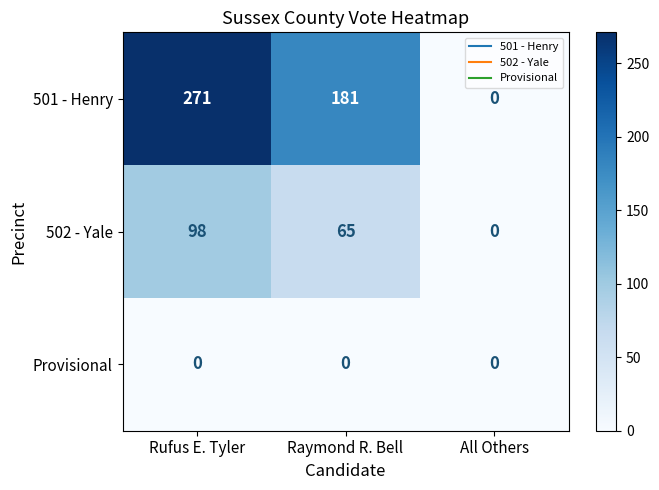

At how many categories does at least one series exceed 39?

2